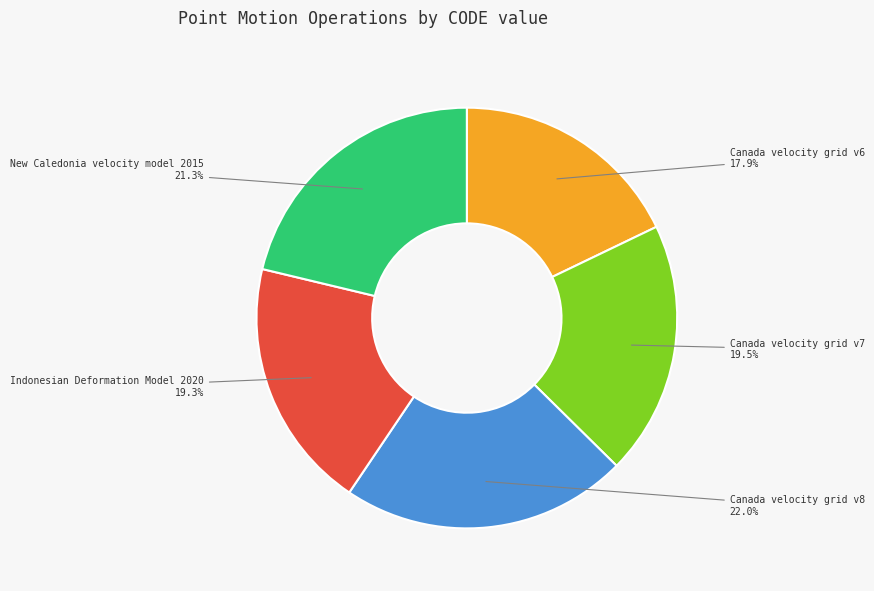

Which slice is the largest?

Canada velocity grid v8